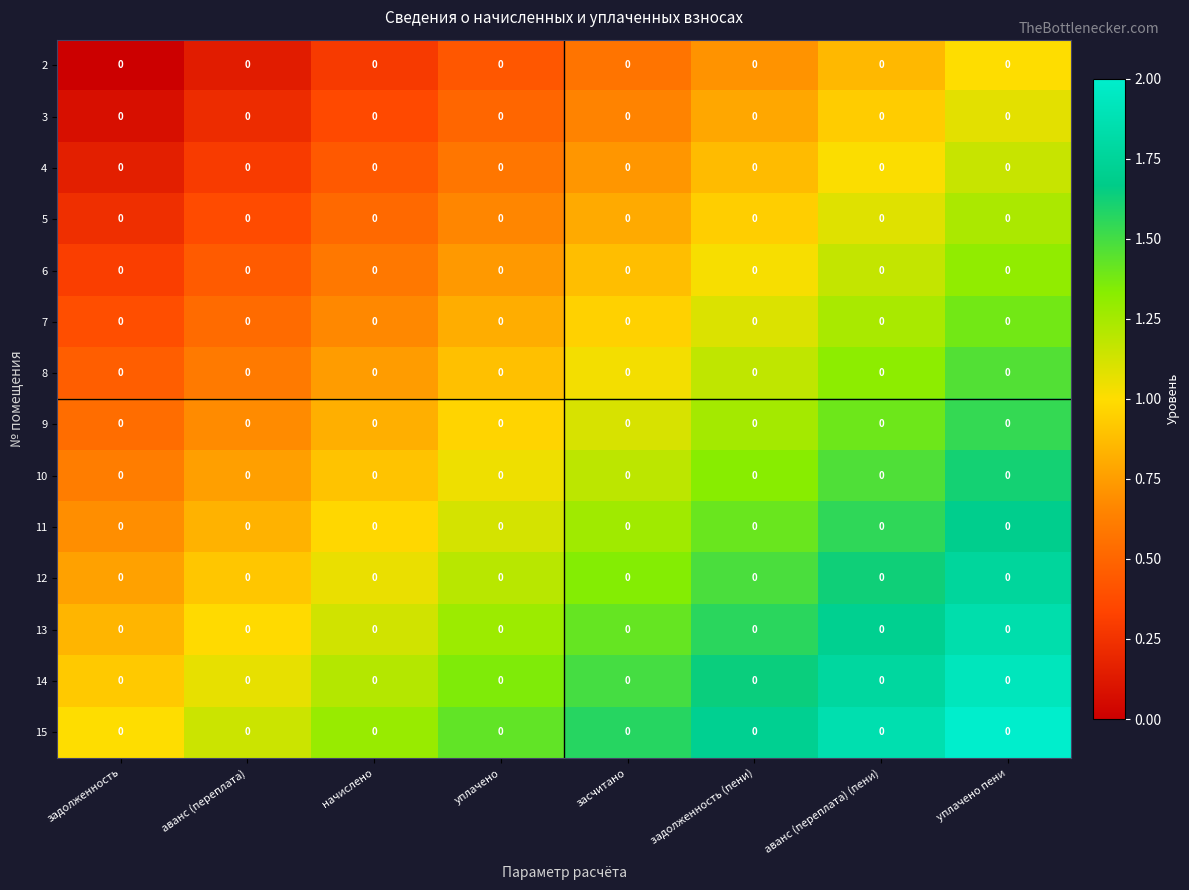

How many series are shown in this chart?

14